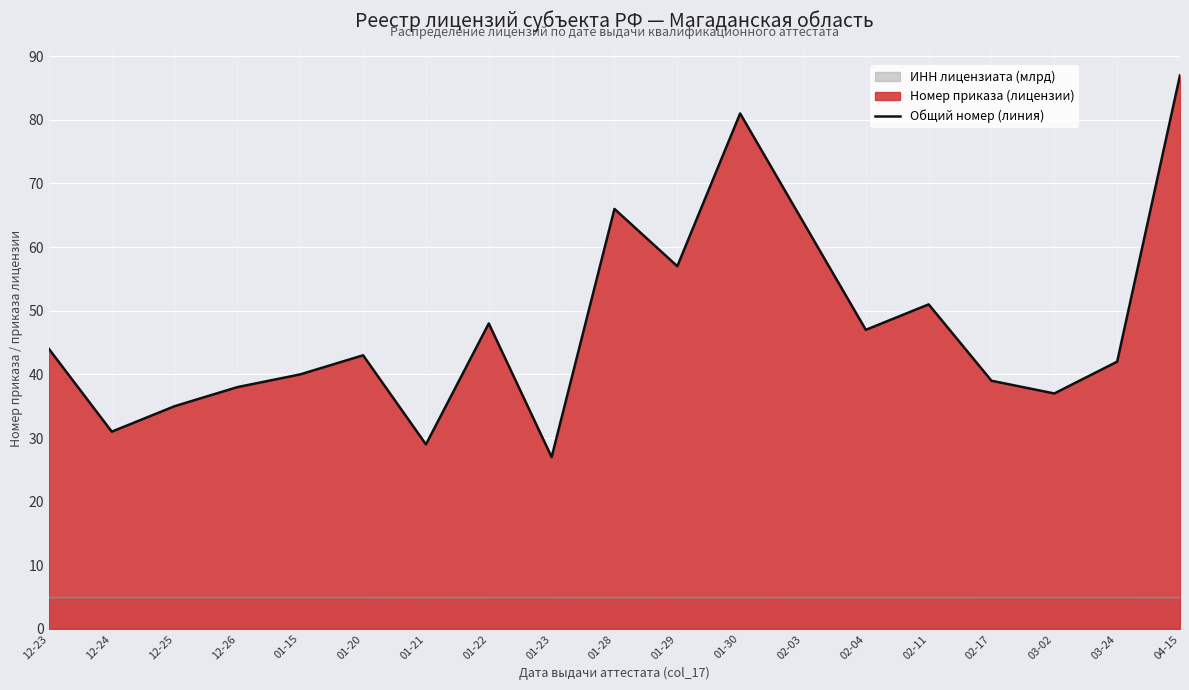

Count the number of values greater than 43.

9